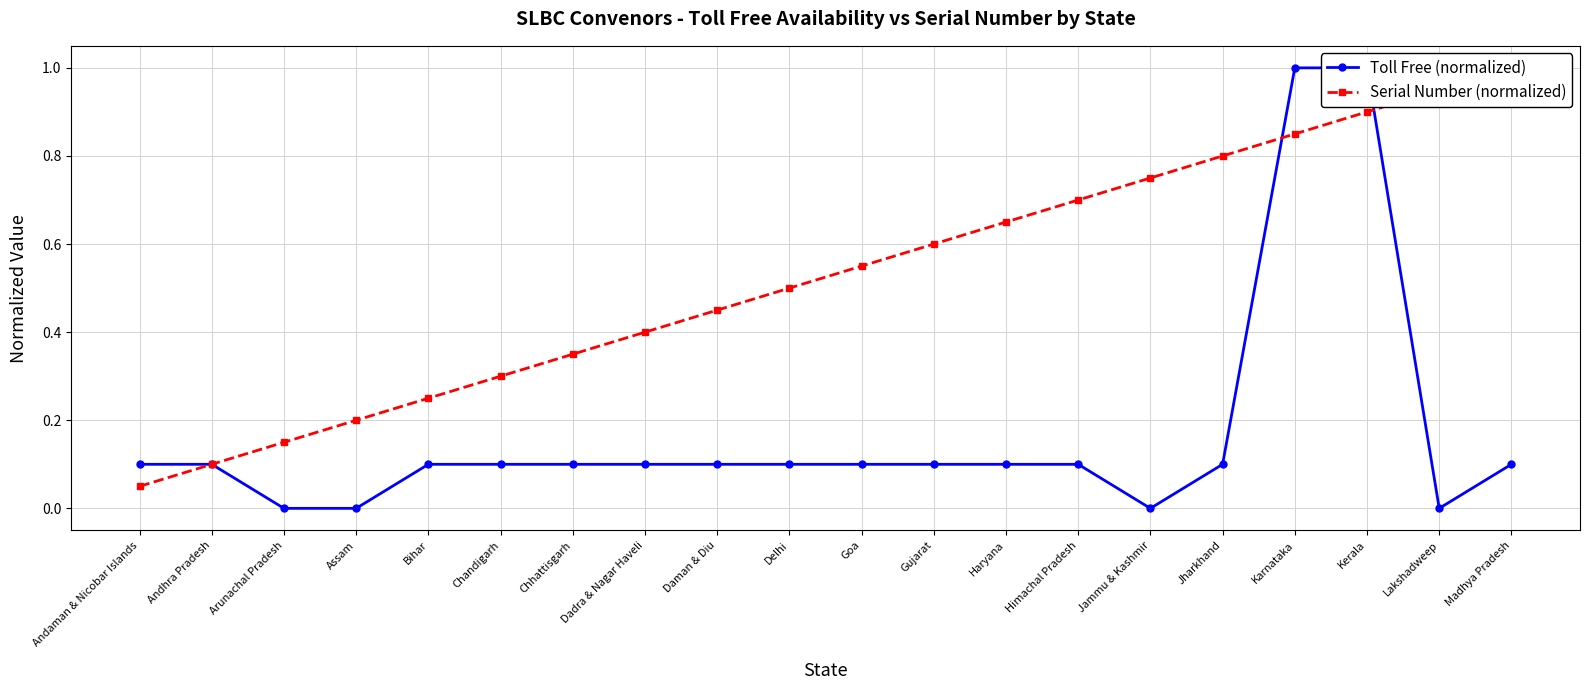

True or false: Serial Number (normalized) and Toll Free (normalized) cross at least once.

True